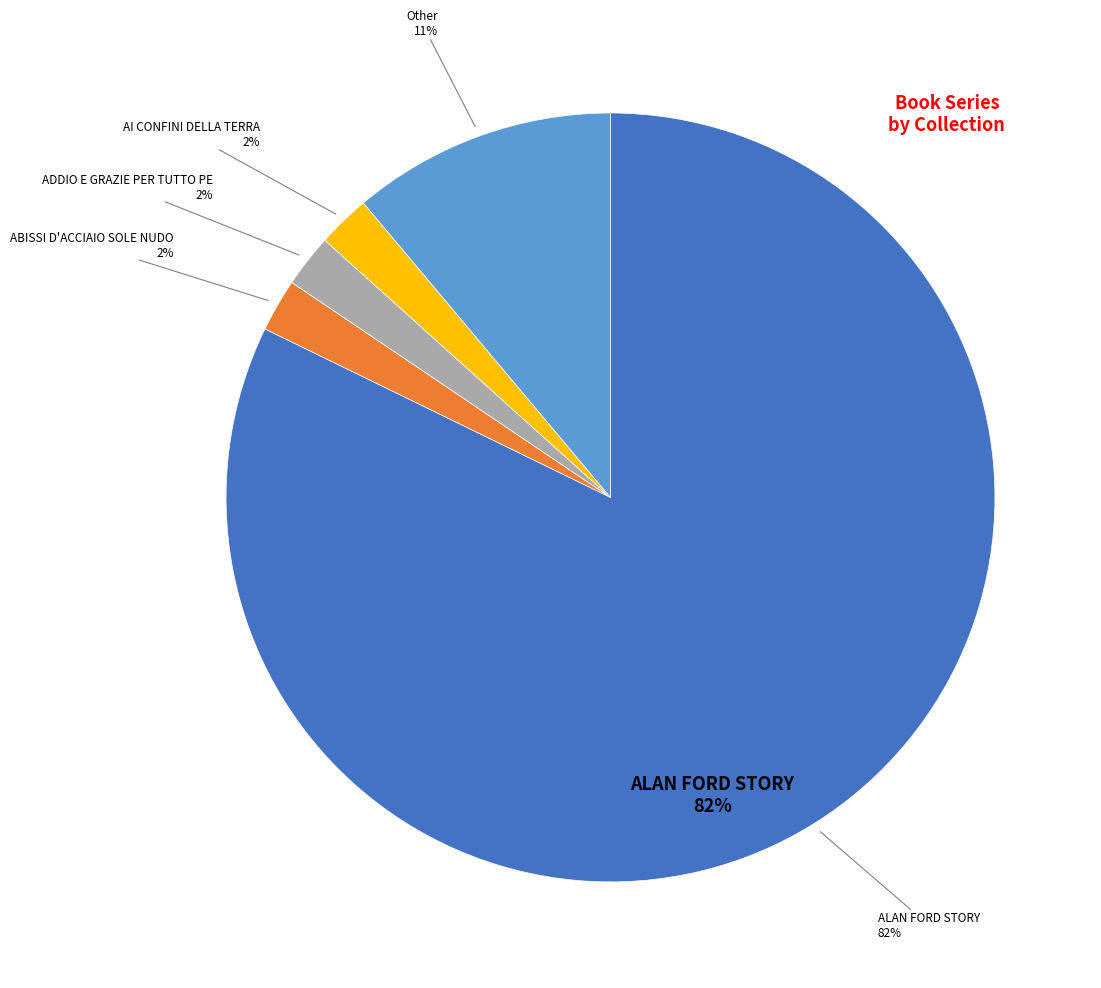

What is the ratio of the value at ABISSI D'ACCIAIO SOLE NUDO to the value at ADDIO E GRAZIE PER TUTTO PE?

1.0